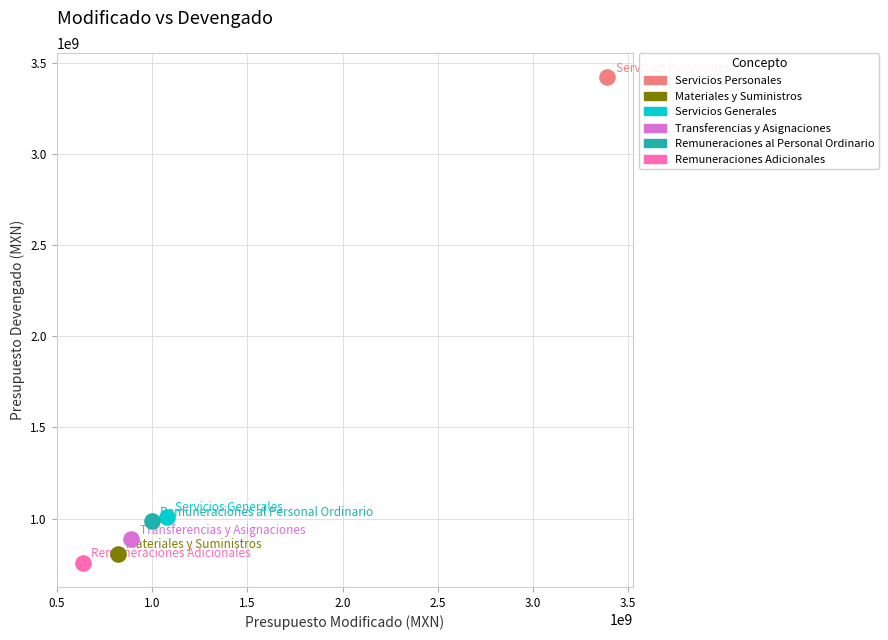

Which series reaches the minimum Y coordinate?

Remuneraciones Adicionales